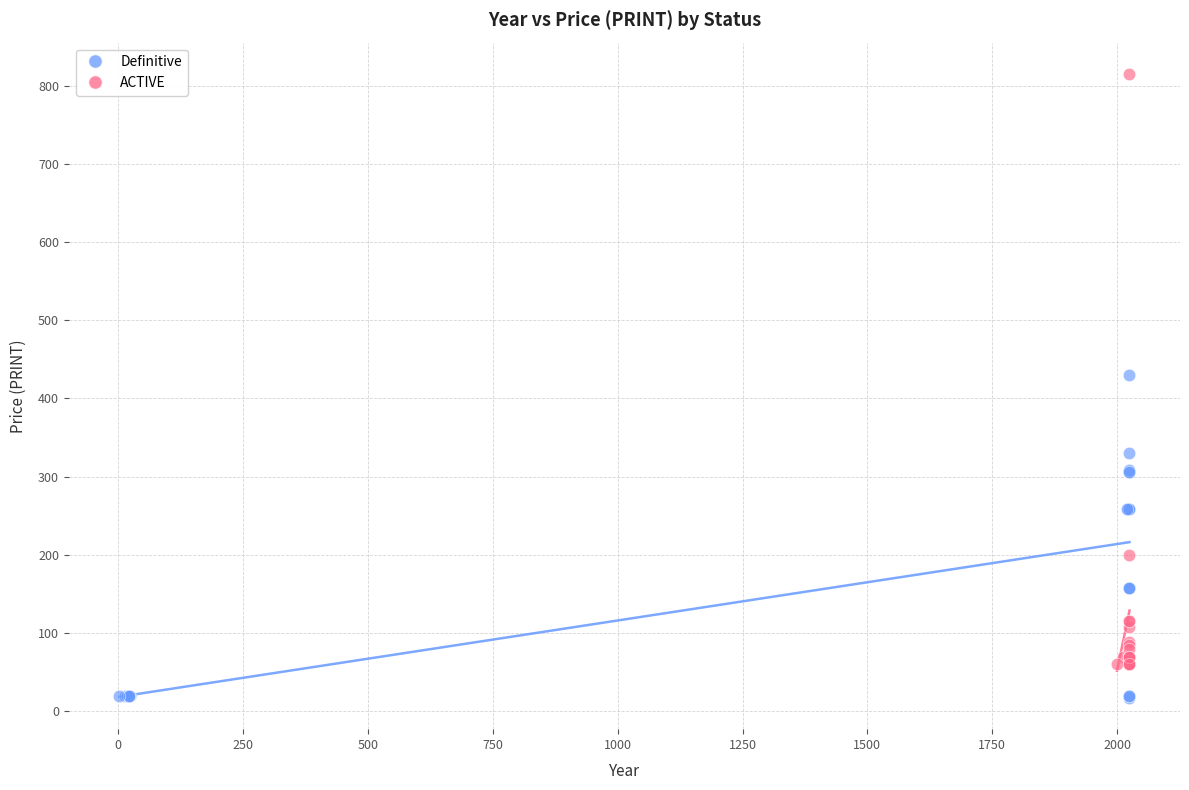

Which series has the widest spread of Y values?

ACTIVE